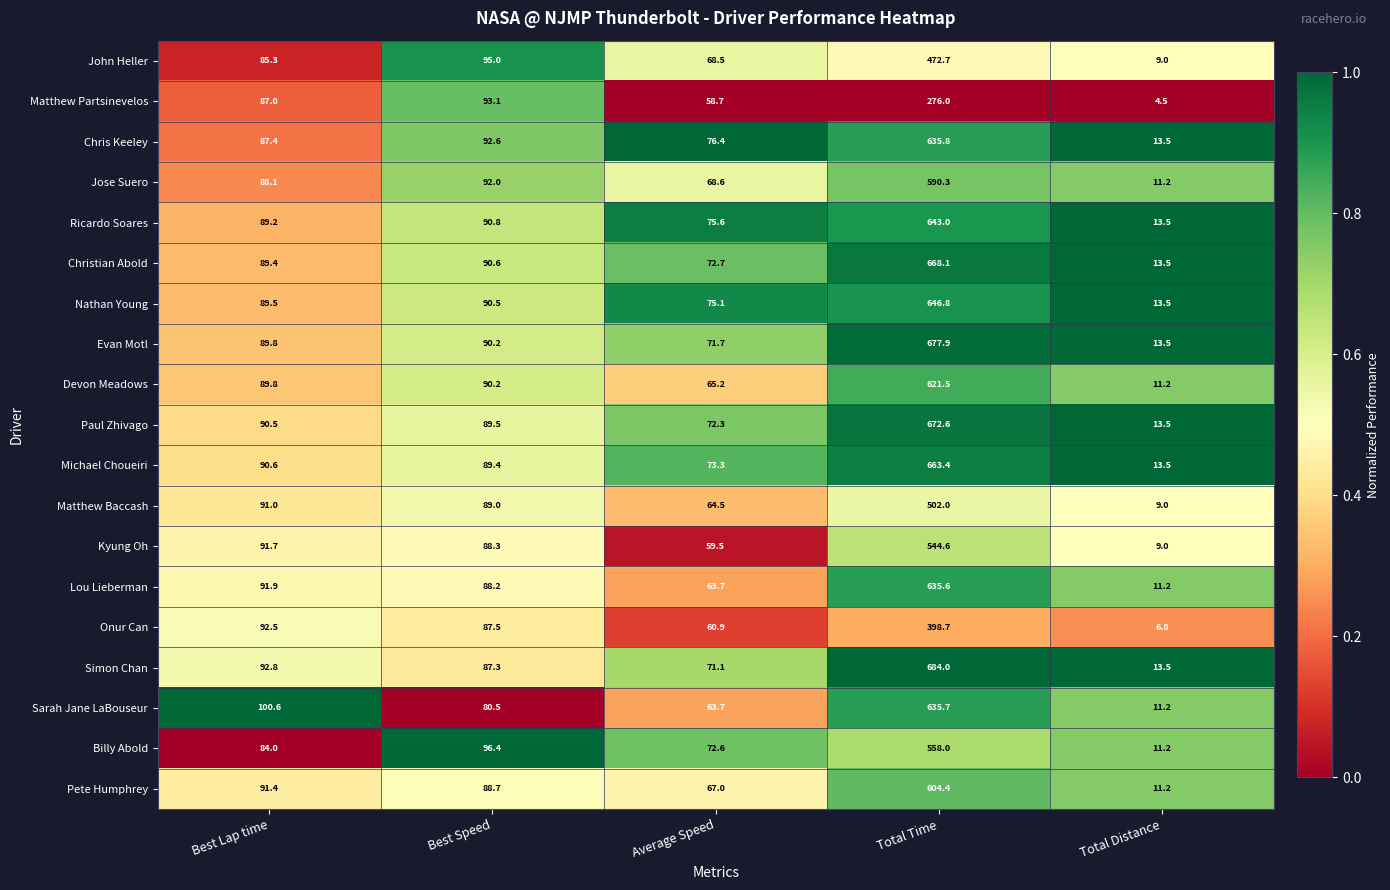

What is the difference between the second highest and minimum values in the Jose Suero series?

80.8